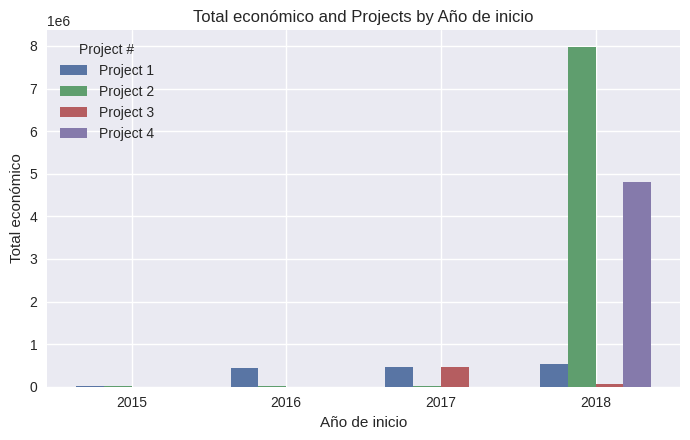

At which category is the sum across all series the highest?

2018